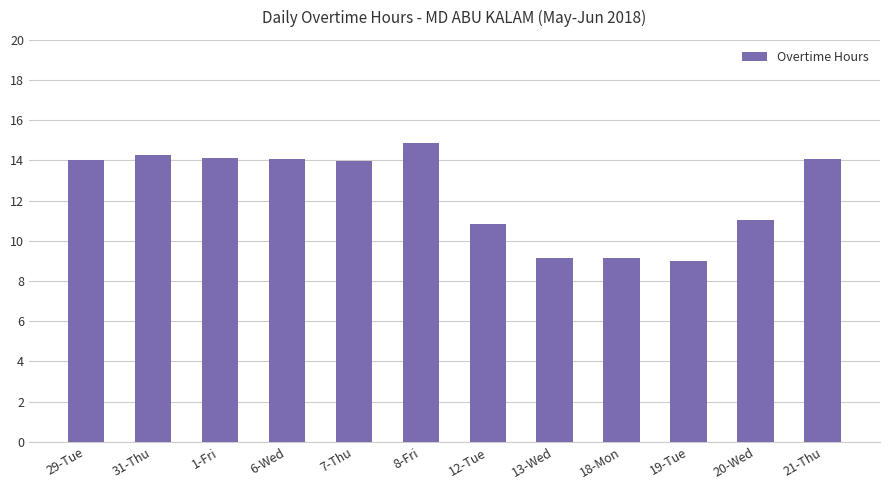

Between 8-Fri and 29-Tue, which is larger?

8-Fri